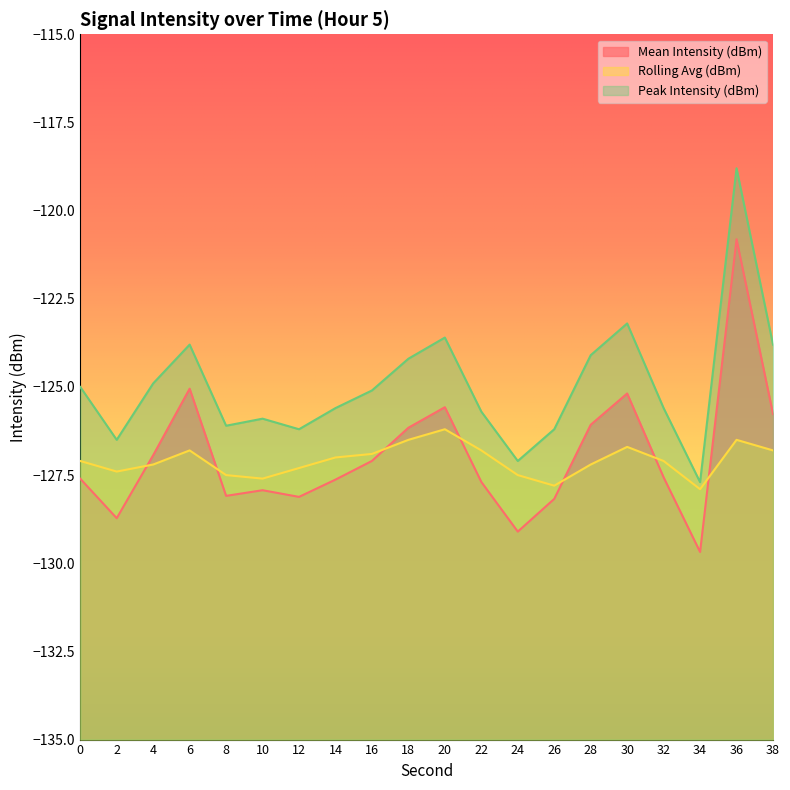

Which category has the highest value in the Peak Intensity (dBm) series?

36